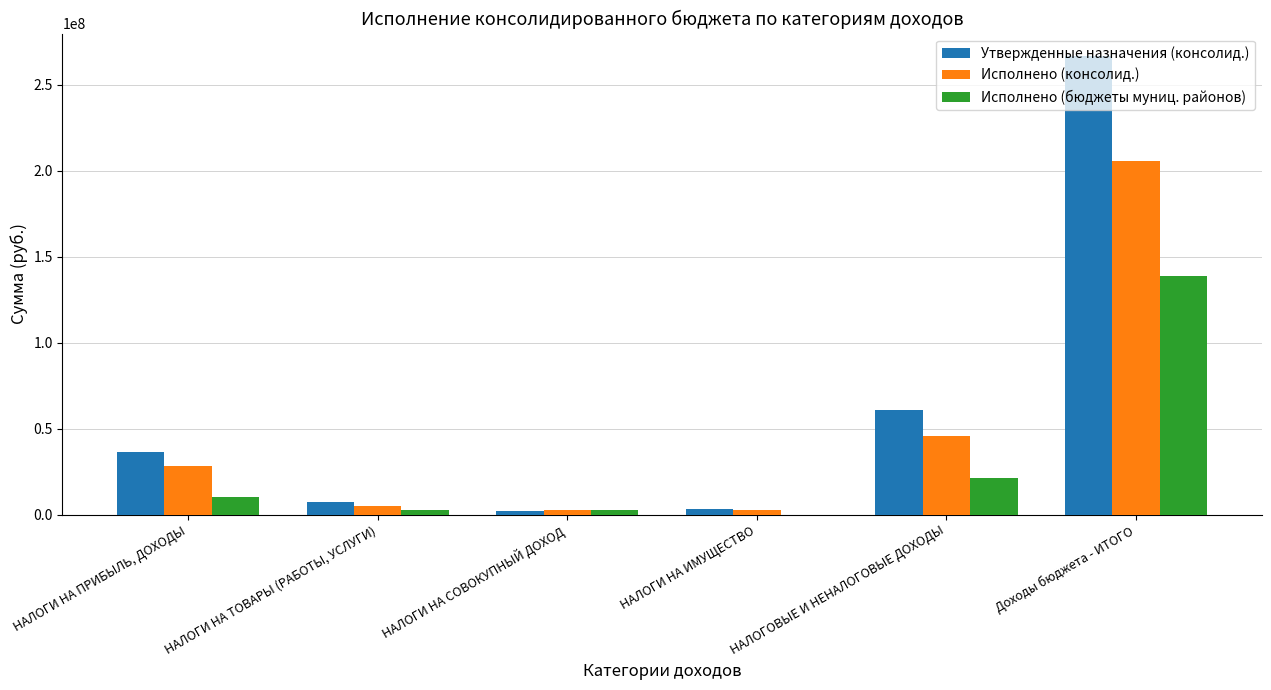

Where is Утвержденные назначения (консолид.) nearest to the value 134281823?

НАЛОГОВЫЕ И НЕНАЛОГОВЫЕ ДОХОДЫ